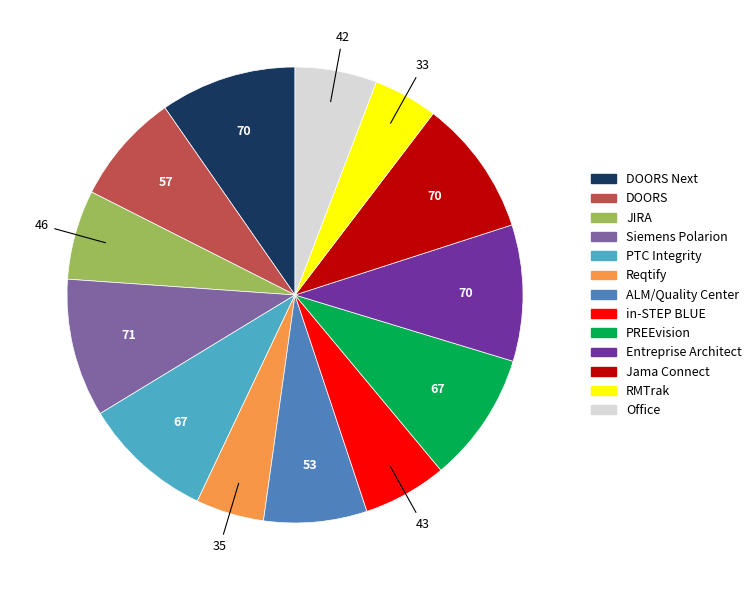

How many segments does this pie chart have?

13